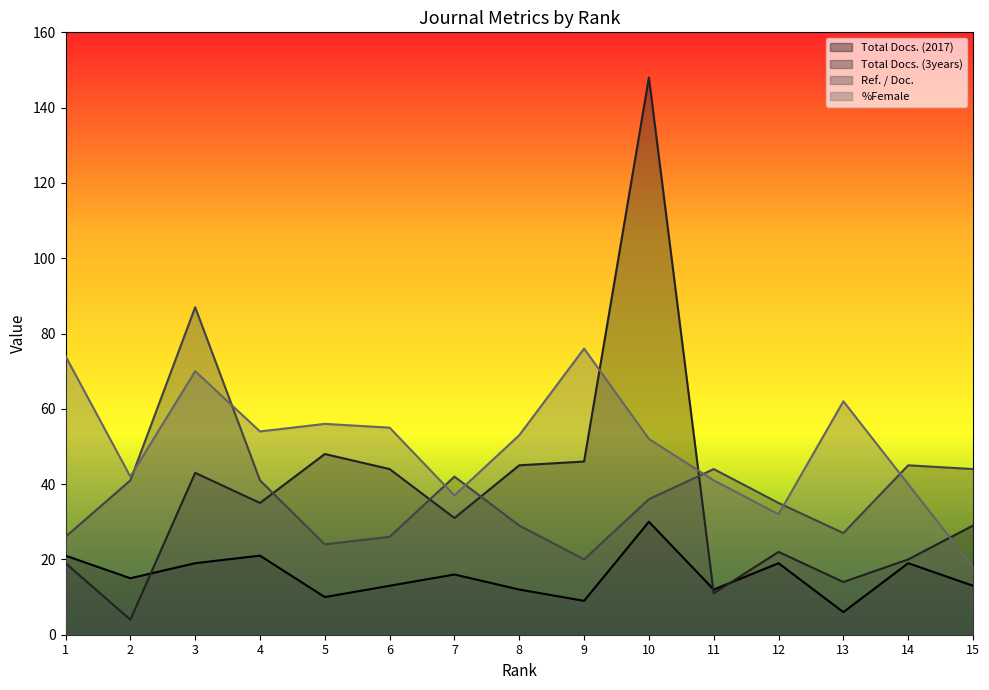

True or false: %Female and Total Docs. (2017) intersect in this chart.

False